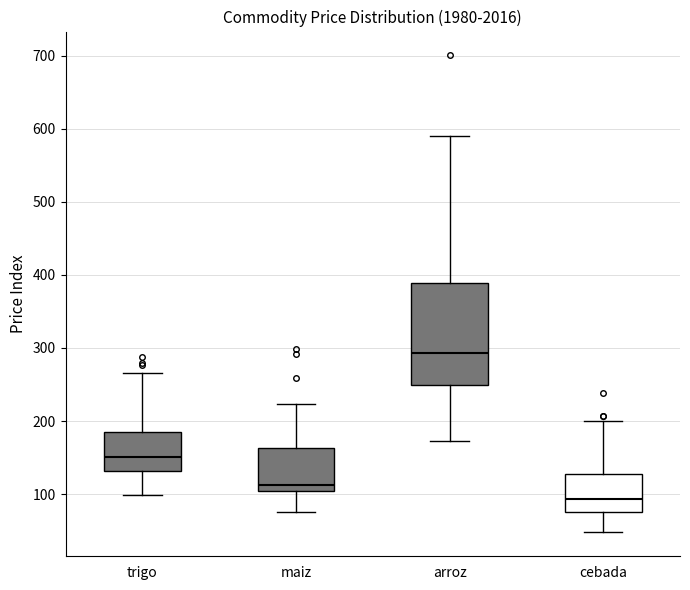

Which box is the tallest, from its lower edge to its upper edge?

arroz